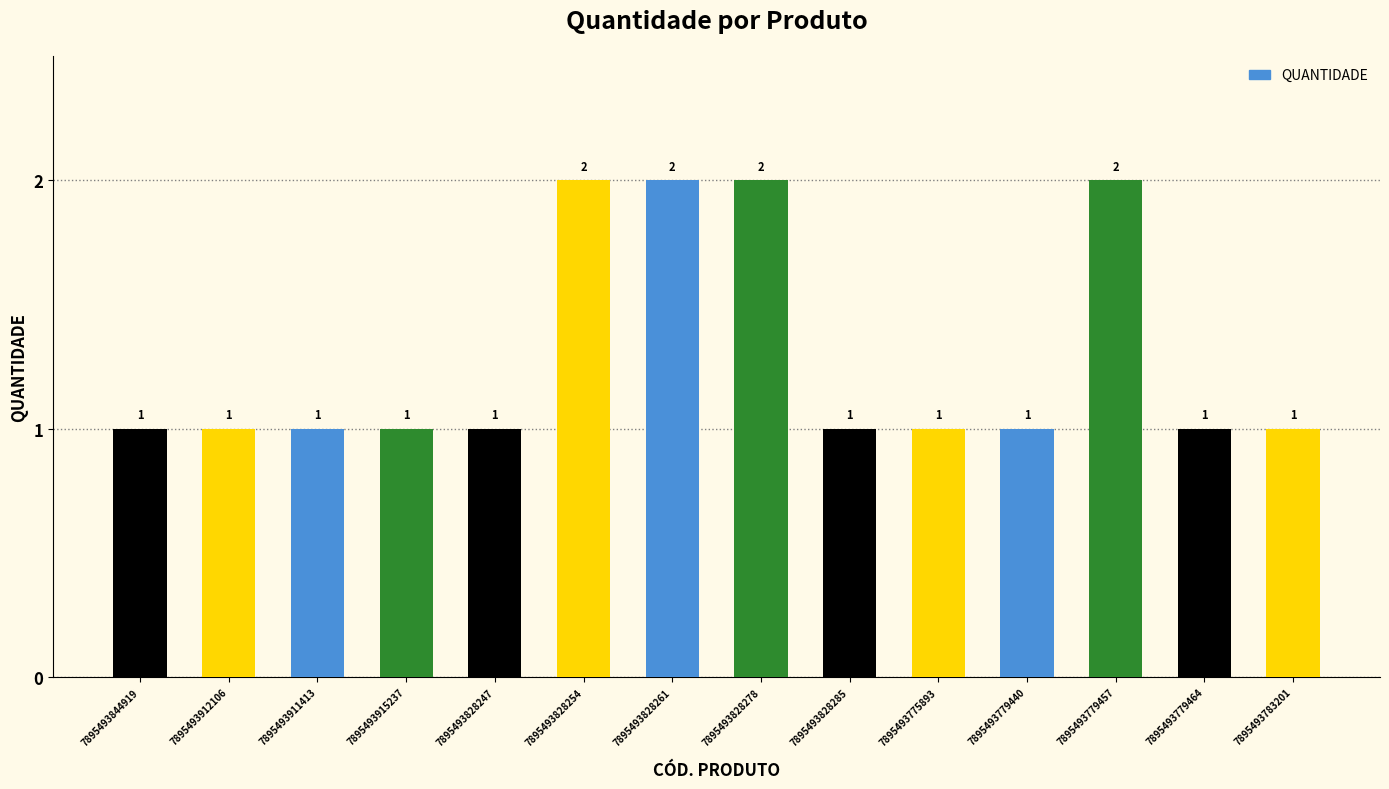

The chart shows a value of 1 at 7895493779440. True or false?

True